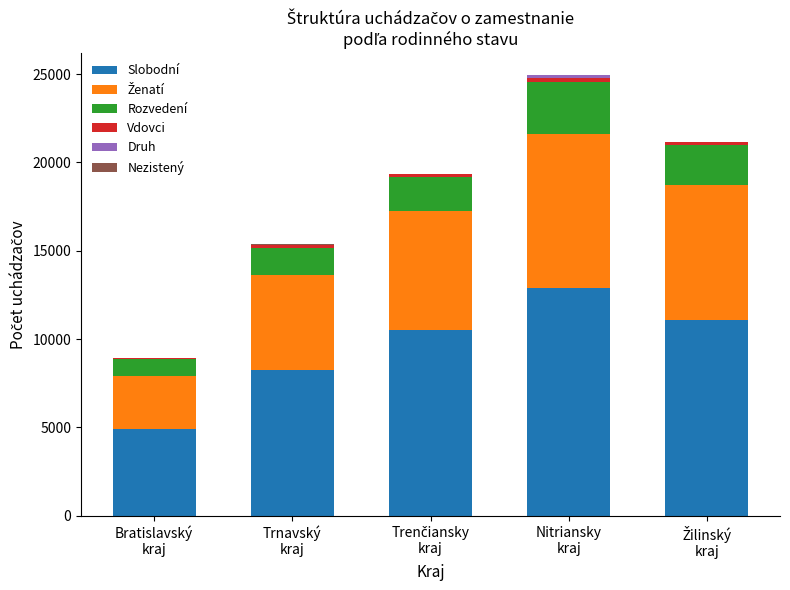

What is the maximum value for Slobodní?

12910